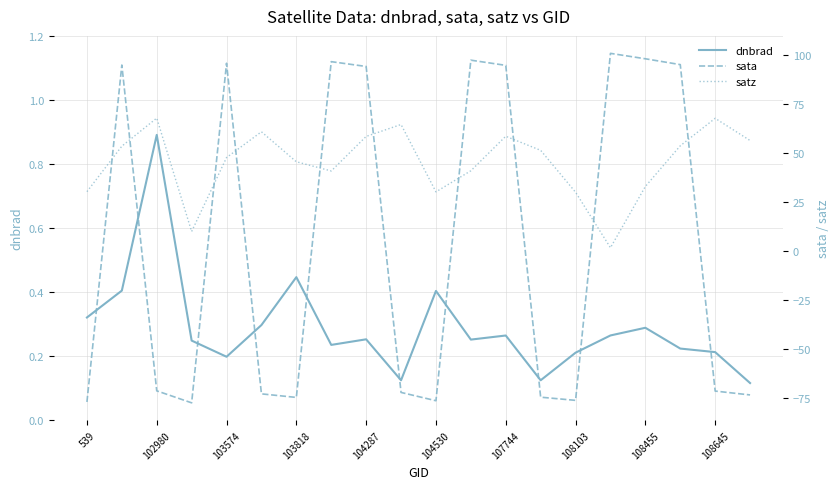

True or false: sata has more than 0 interior local peaks.

True